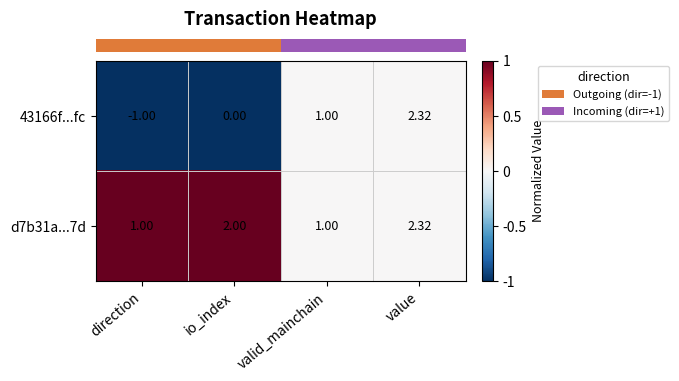

List the series in order of their overall mean, lowest first.

43166f...fc, d7b31a...7d